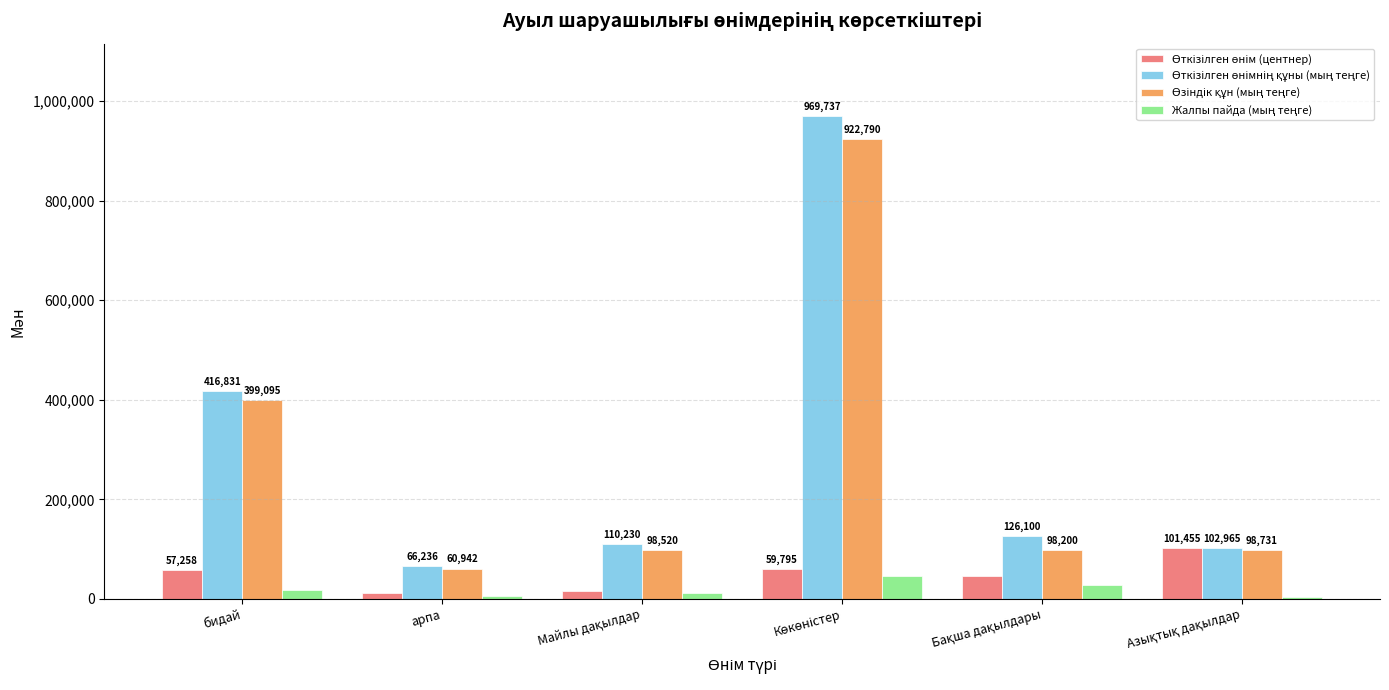

At how many categories does at least one series exceed 49562?

6